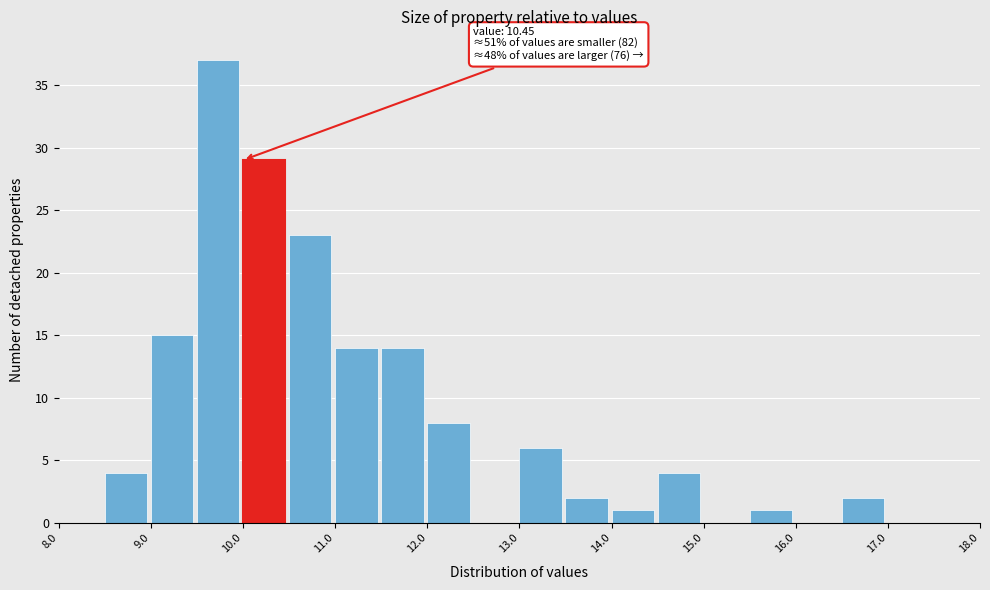

Which range on the x-axis has the tallest bar?

9.5 to 10.0